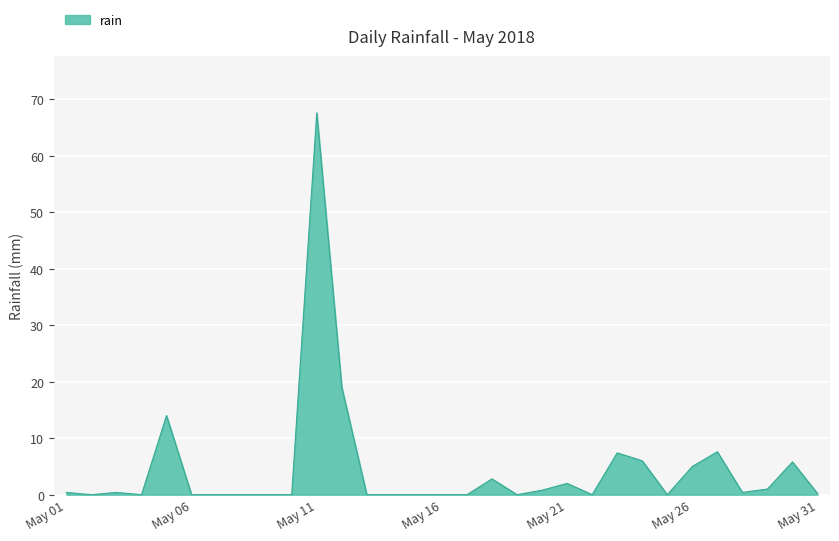

What is the sum of all values?

140.4